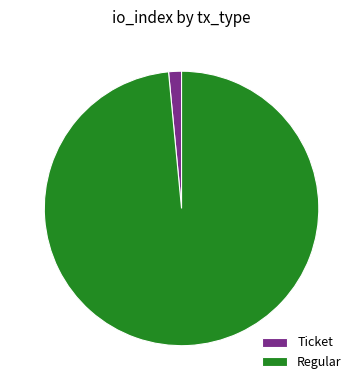

Approximately how many times larger is the value at Regular compared to Ticket?

65.0